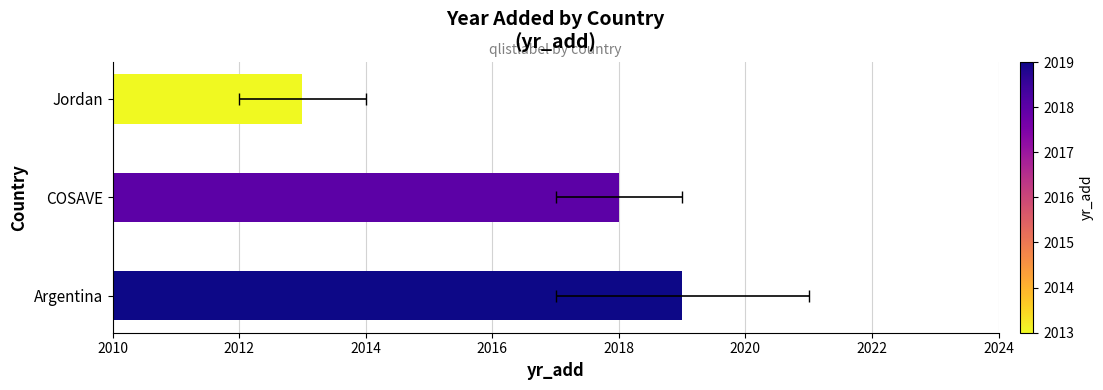

Between COSAVE and Argentina, which is larger?

Argentina